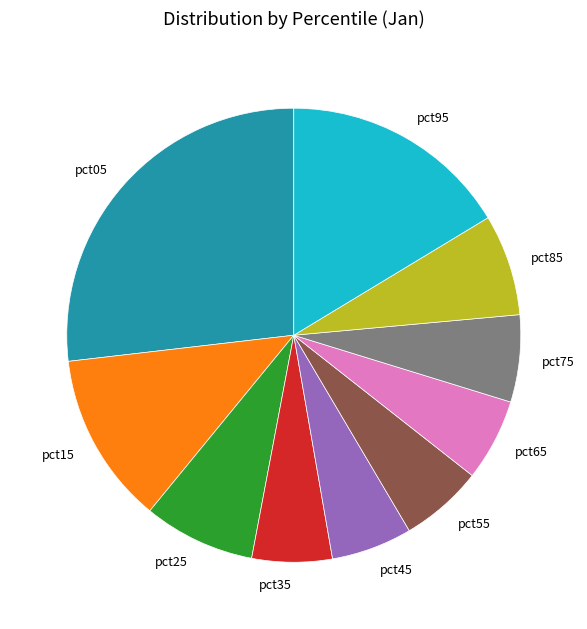

Between pct75 and pct05, which is larger?

pct05